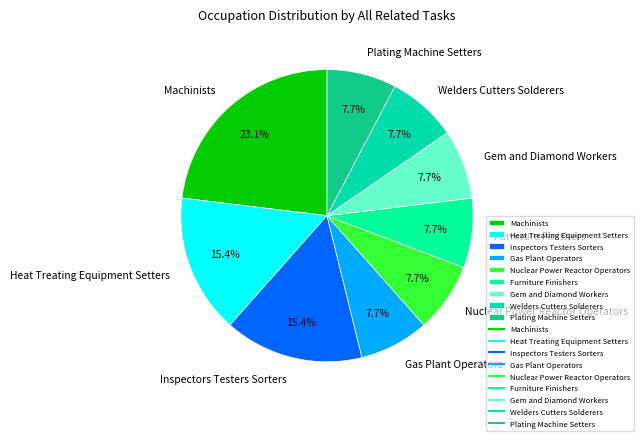

True or false: Nuclear Power Reactor Operators accounts for 1% of the total.

False